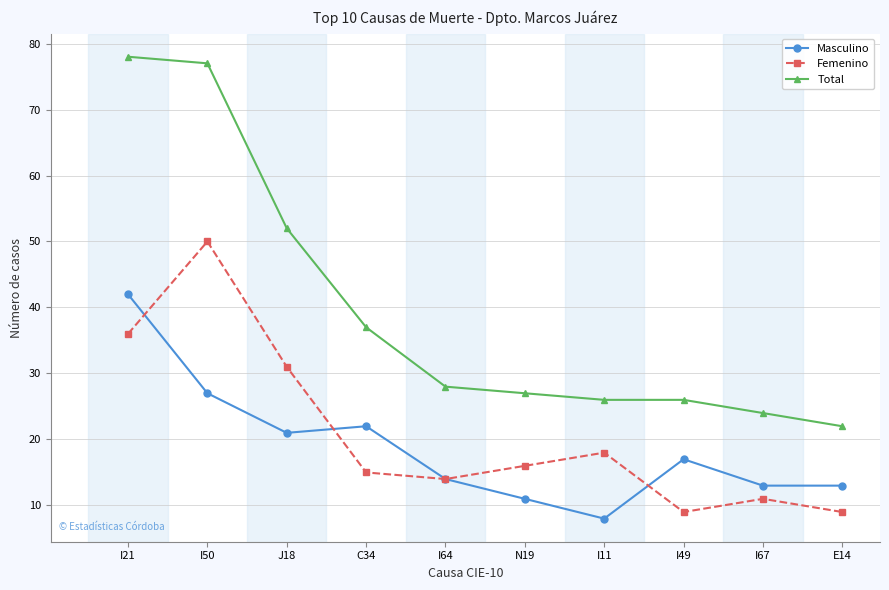

Which label corresponds to the smallest value in the chart?

I11